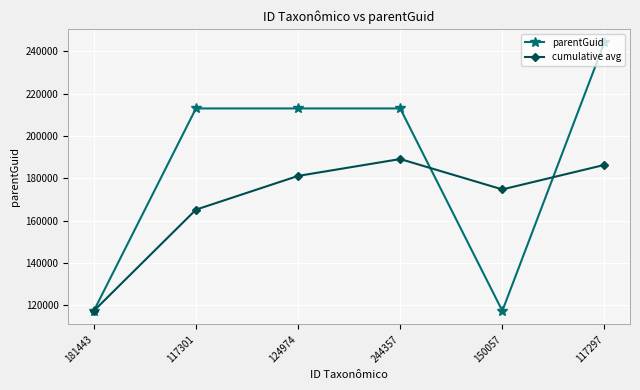

List the series in order of their overall mean, lowest first.

cumulative avg, parentGuid